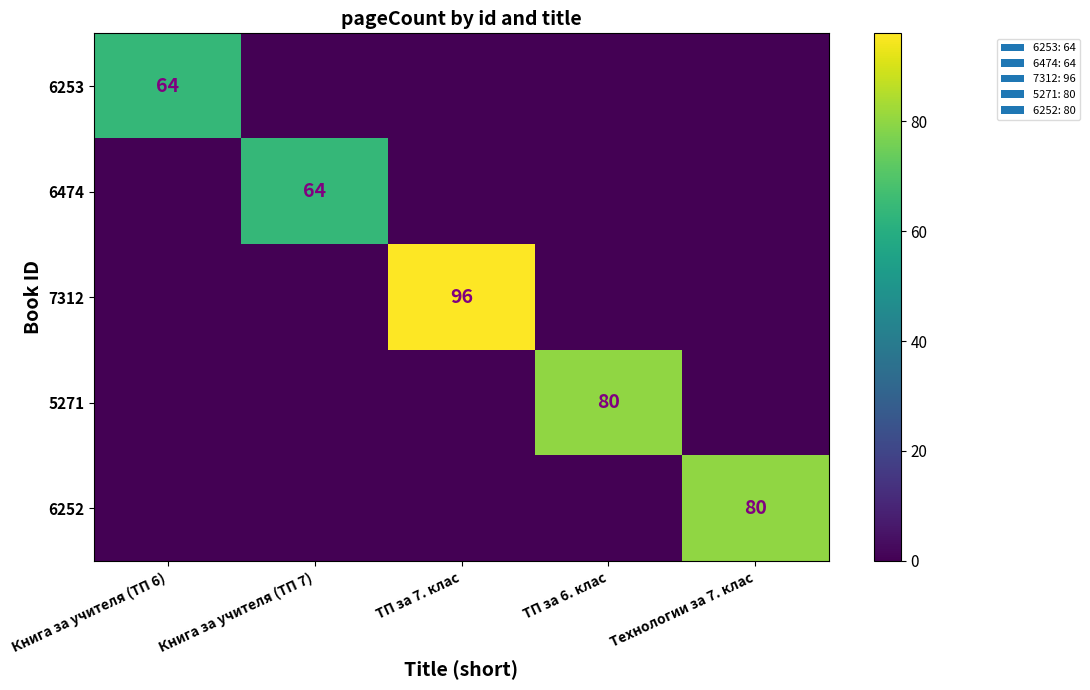

True or false: 6474 has a value of 64 at Книга за учителя (ТП 7).

True